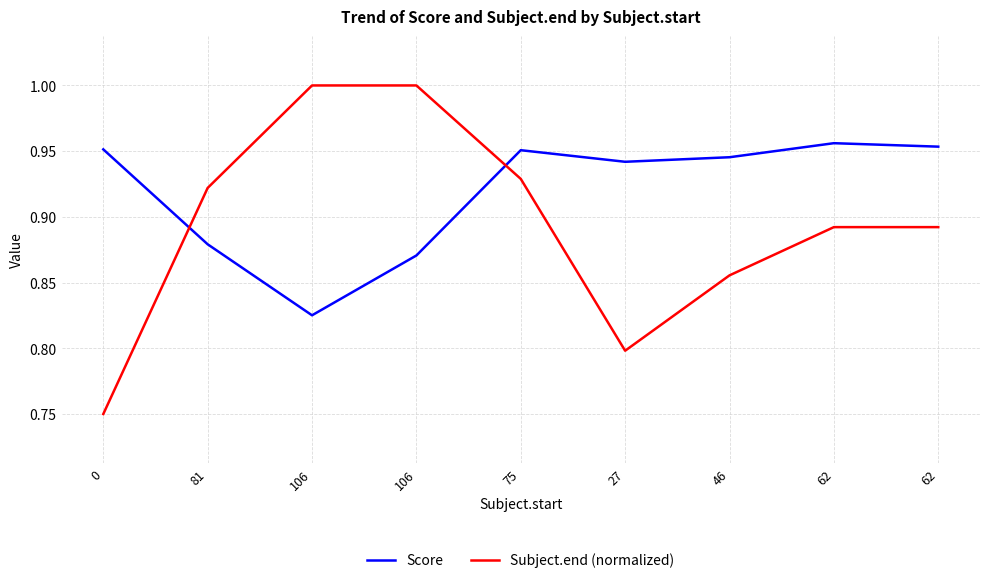

What are all the series names shown in the legend?

Score, Subject.end (normalized)